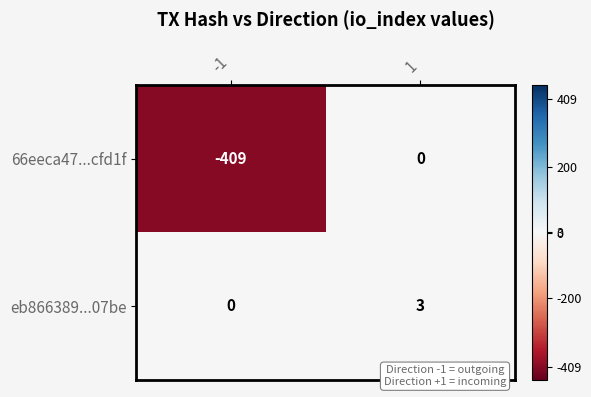

What is the smallest value displayed?

-409